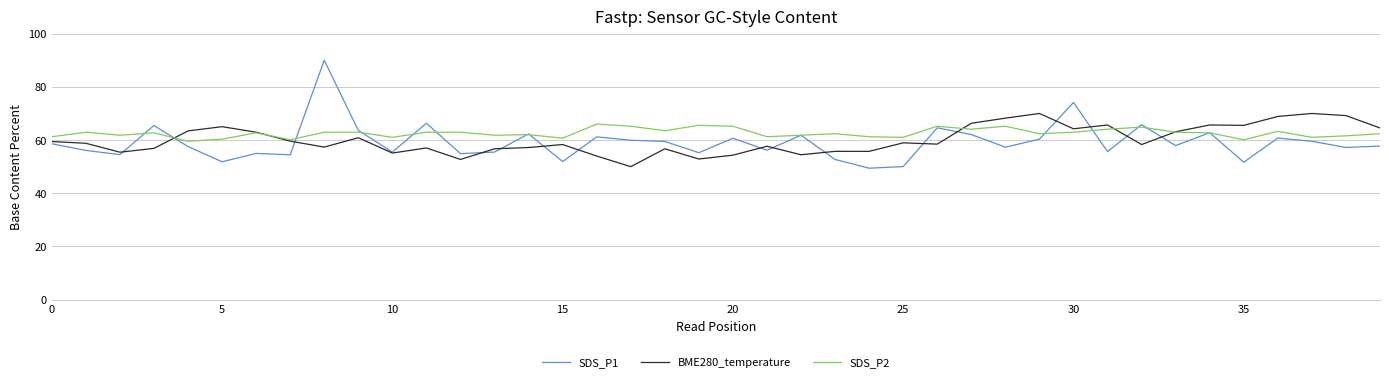

What is the average value of the SDS_P2 series?

62.6